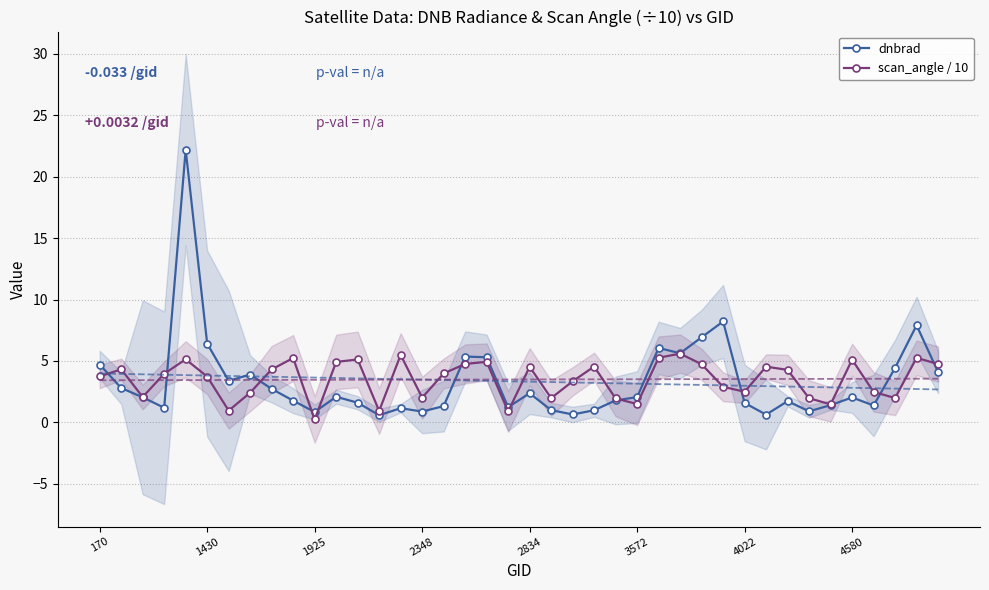

How many distinct data groups are displayed?

2